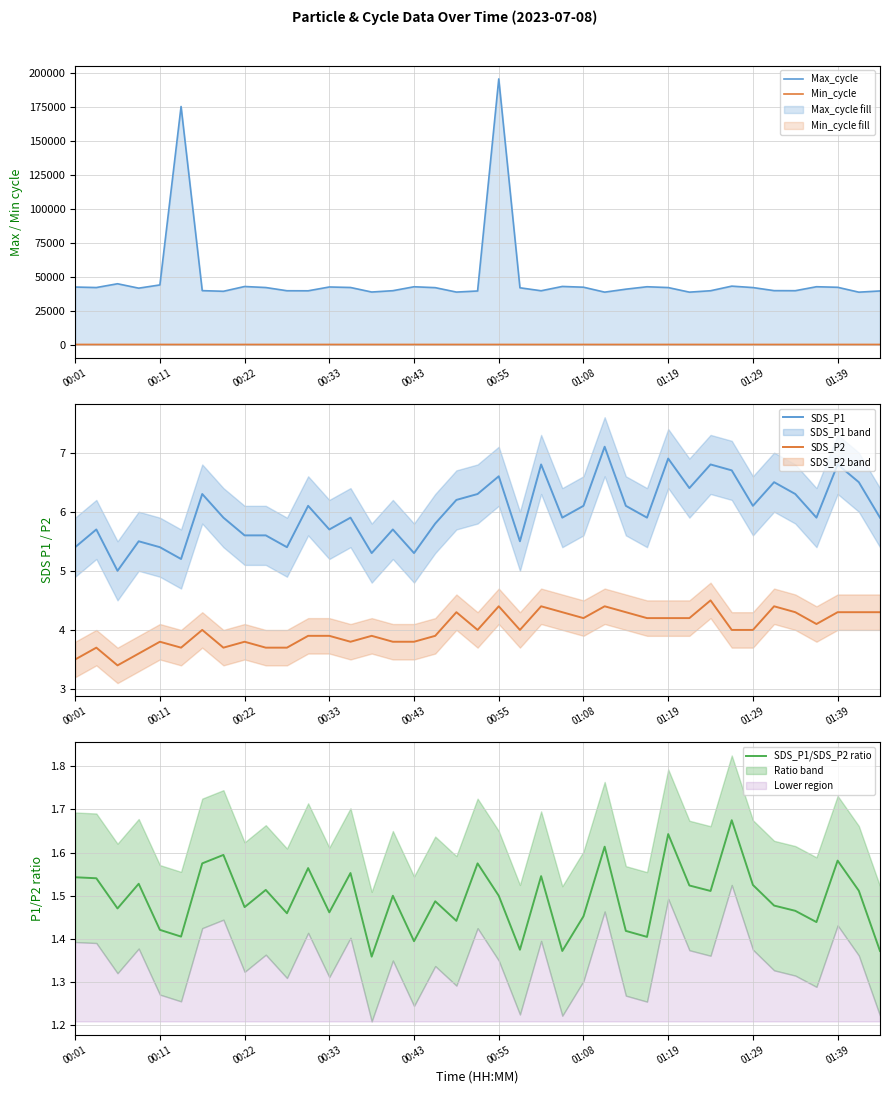

True or false: SDS_P1 and SDS_P2 intersect in this chart.

False